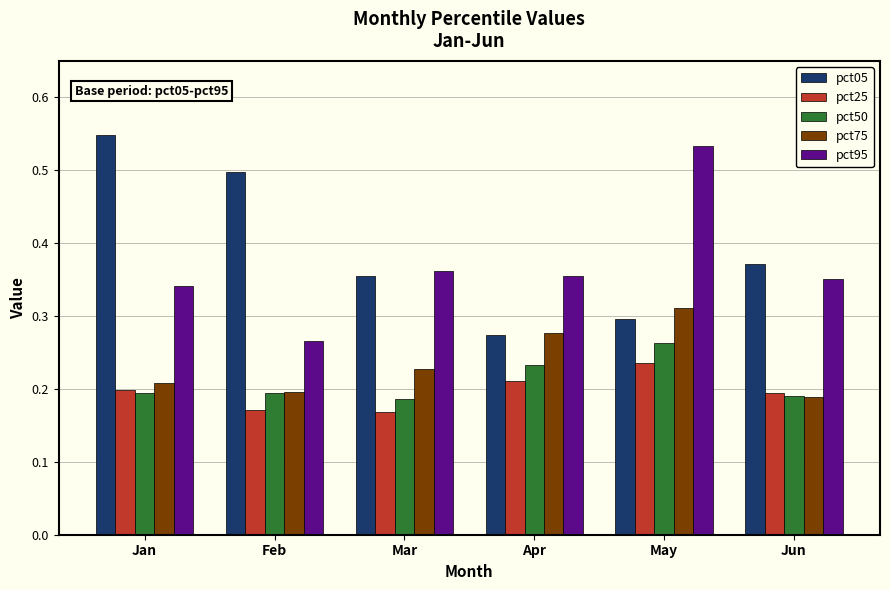

At how many categories does at least one series exceed 0?

6